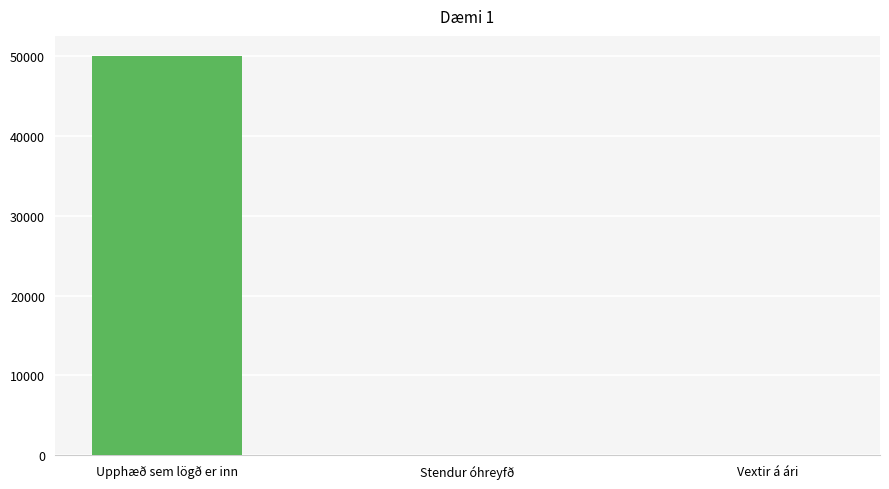

Which has a higher value, Upphæð sem lögð er inn or Vextir á ári?

Upphæð sem lögð er inn